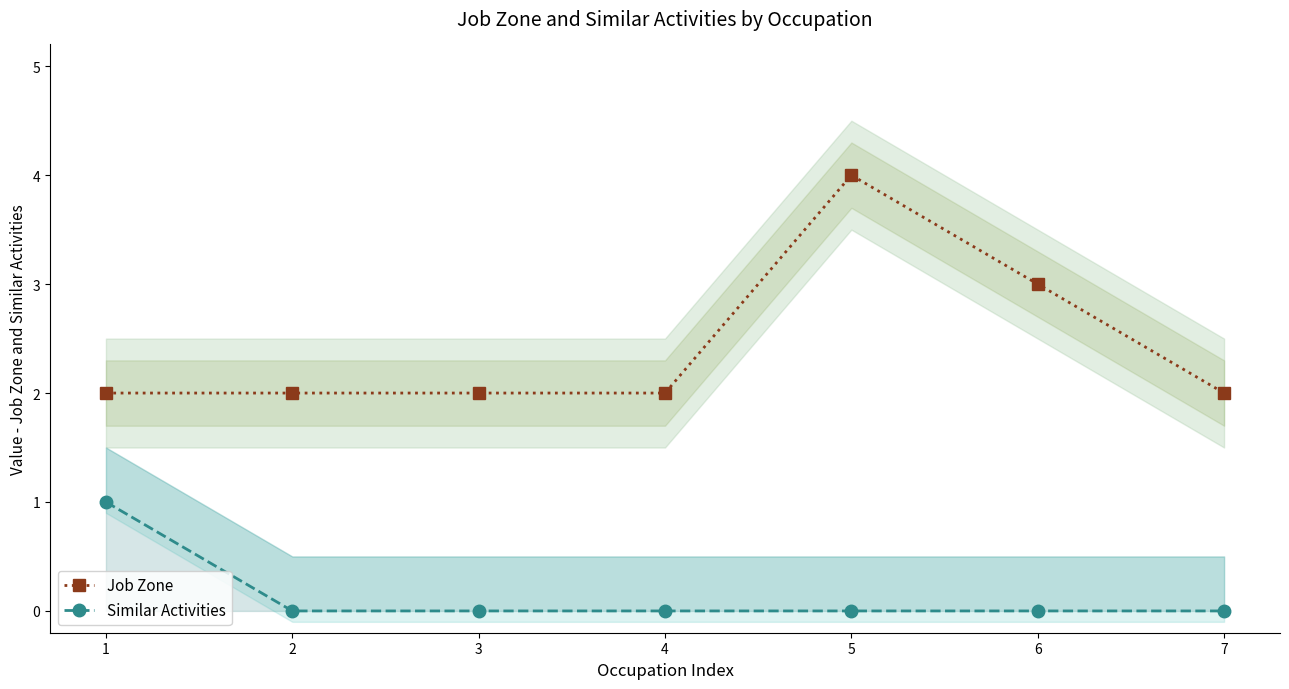

Which category has the lowest value across all series?

2